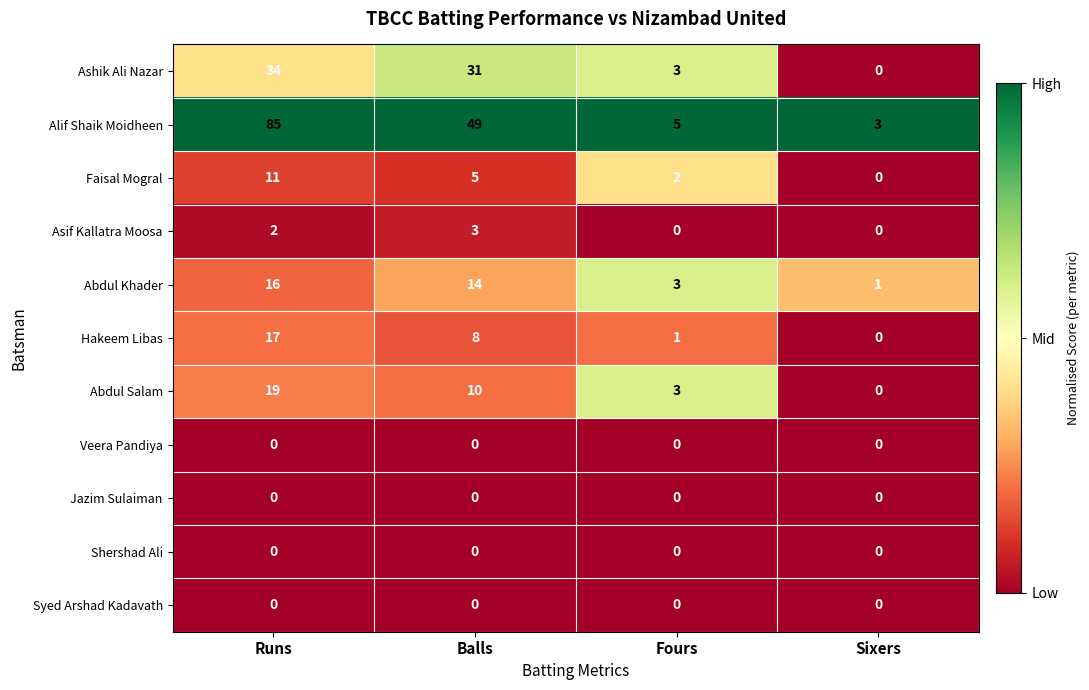

What is the difference between the maximum and minimum values in the Faisal Mogral series?

11